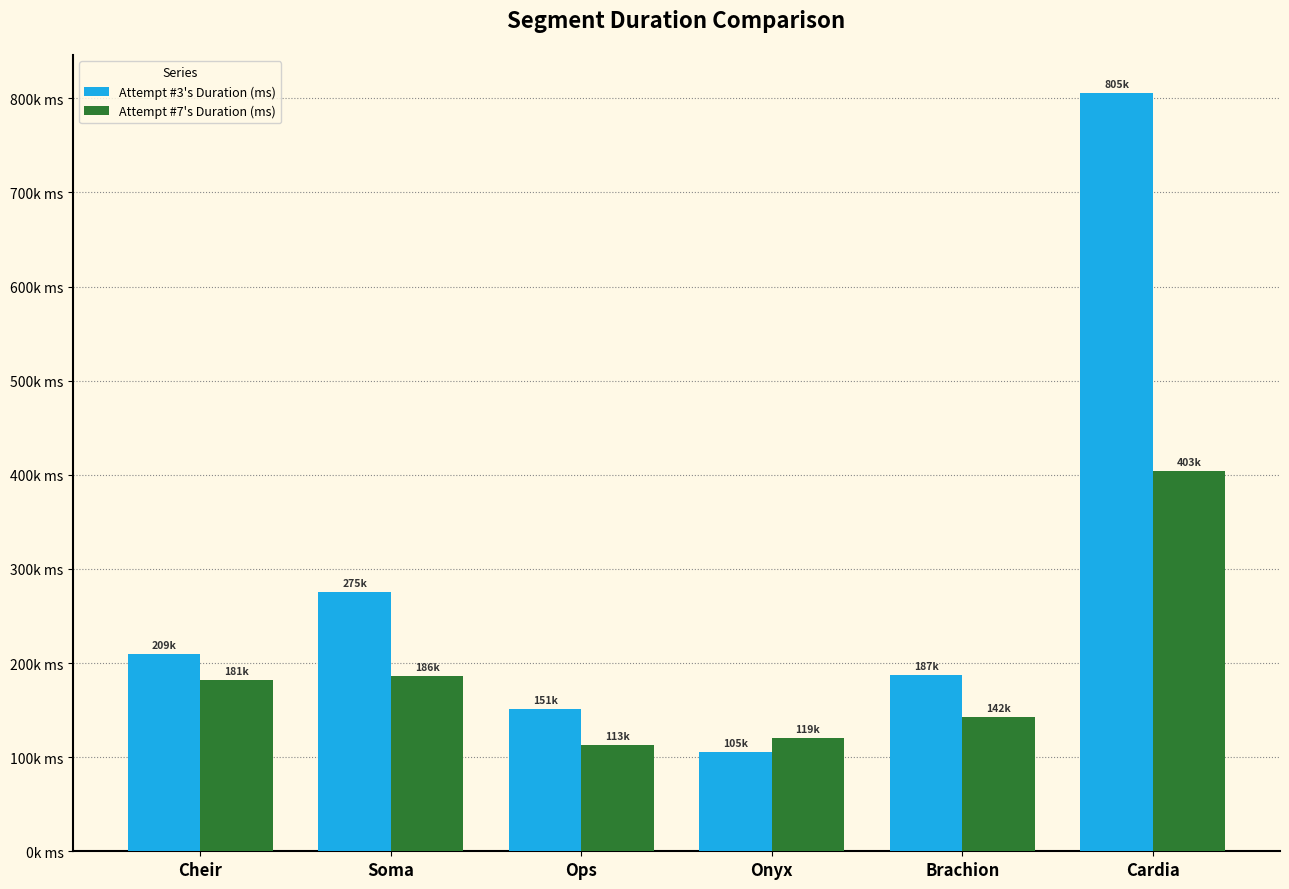

At which label does Attempt #7's Duration (ms) reach its minimum?

Ops